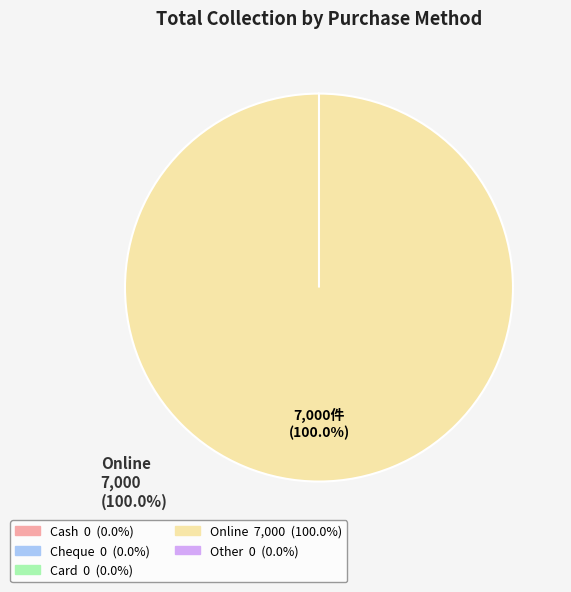

Is there any slice that represents more than half of the pie?

Yes